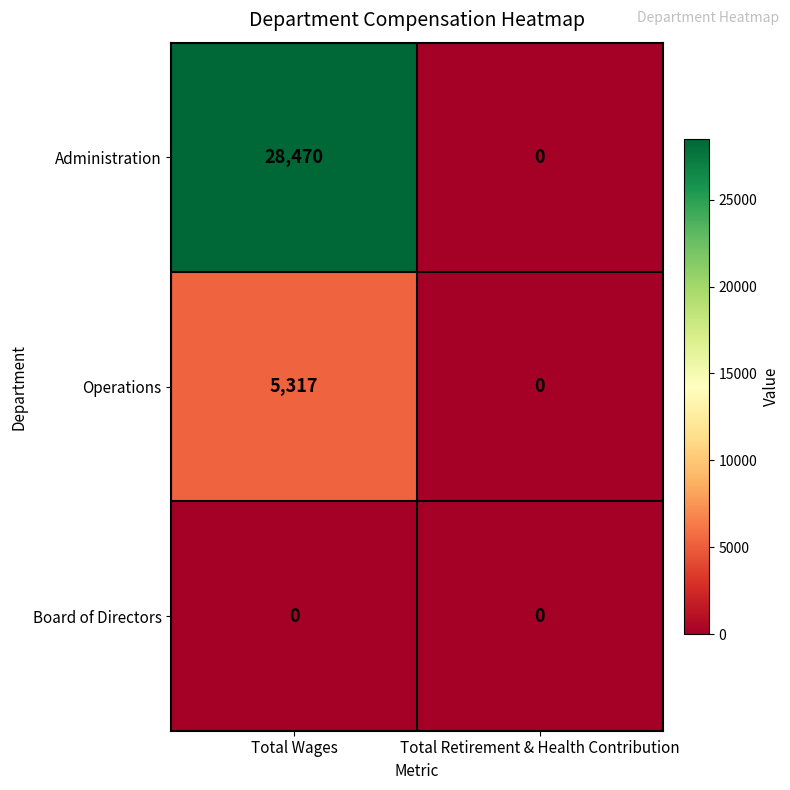

Between Total Wages and Total Retirement & Health Contribution, which series saw the biggest shift?

Administration